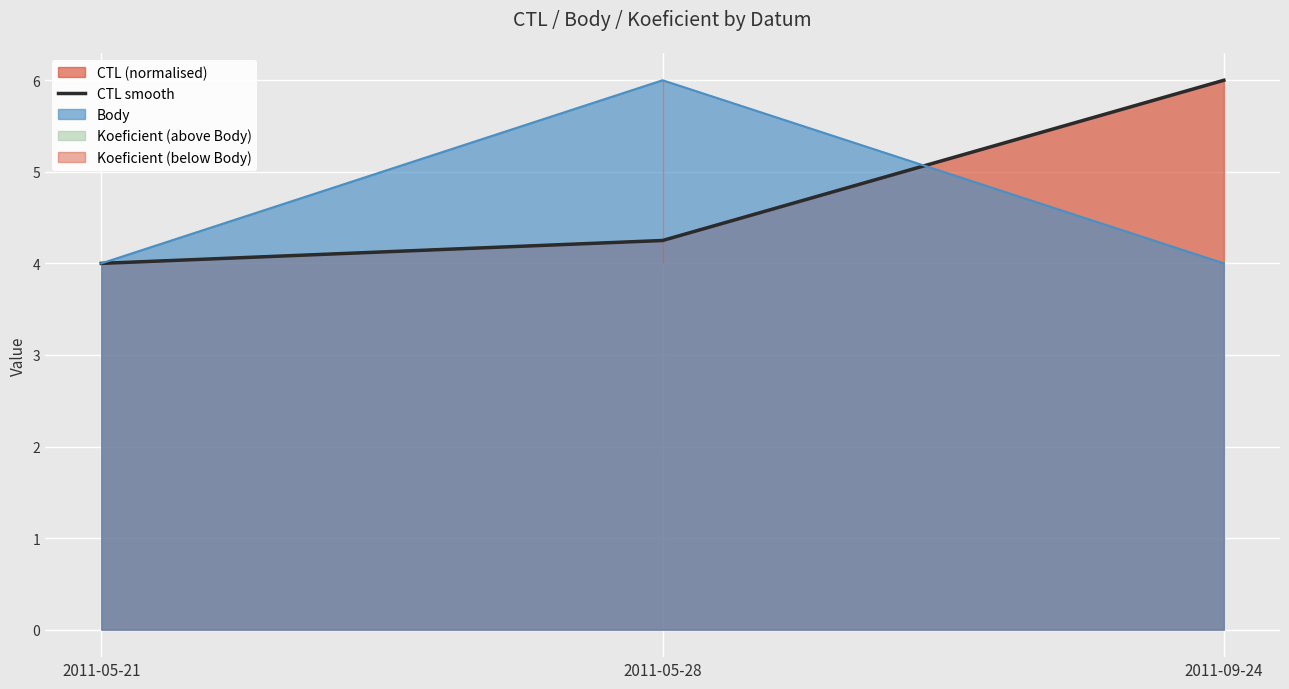

Which has a higher value, 2011-05-21 or 2011-09-24?

2011-09-24